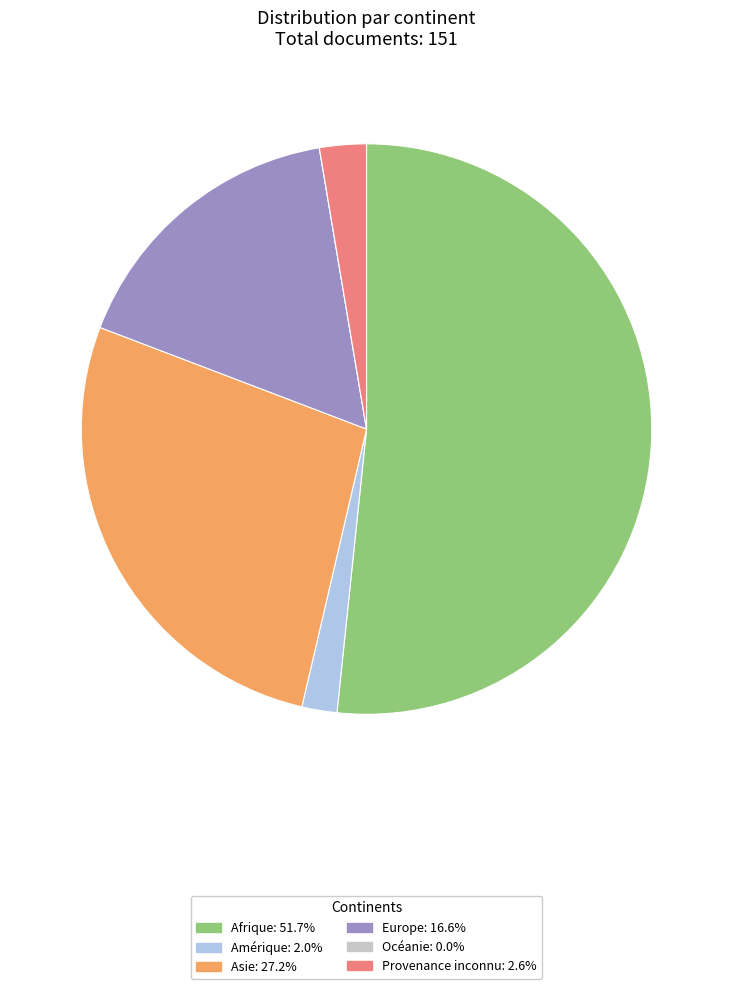

What is the ratio of the value at Afrique to the value at Europe?

3.1